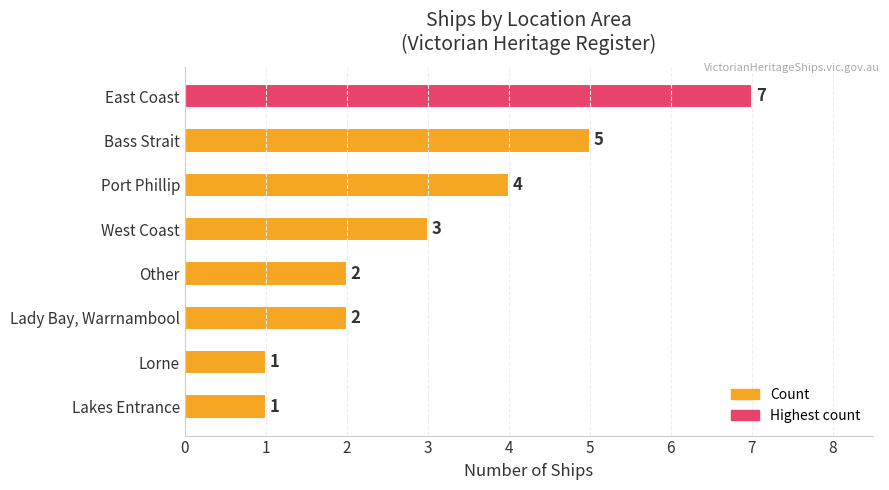

What is the greatest value displayed?

7